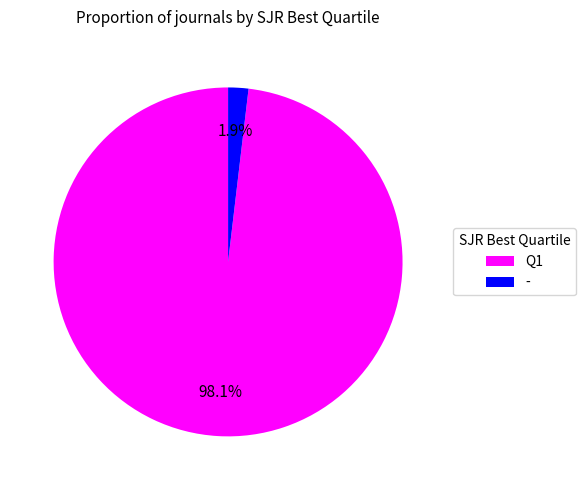

Does any single category account for the majority?

Yes